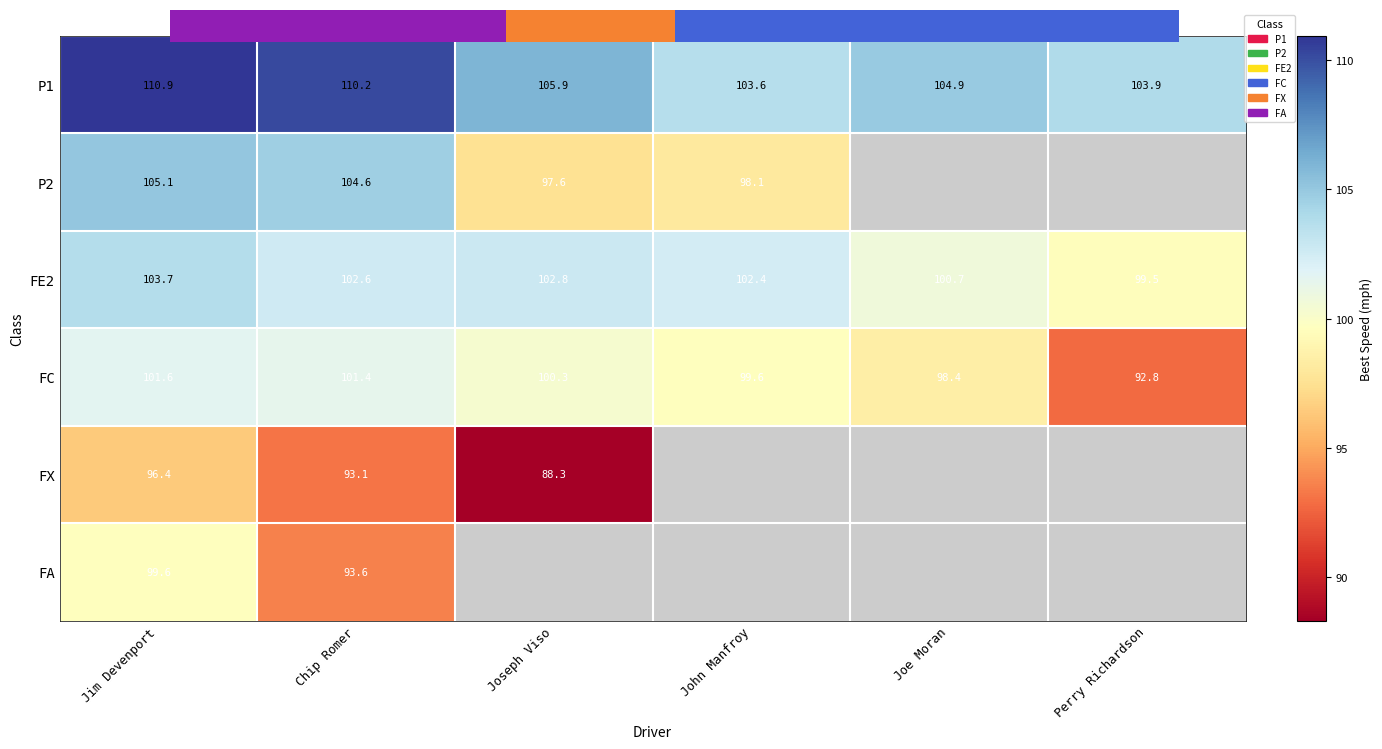

List the series in order of their overall mean, highest first.

P1, P2, FE2, FC, FX, FA